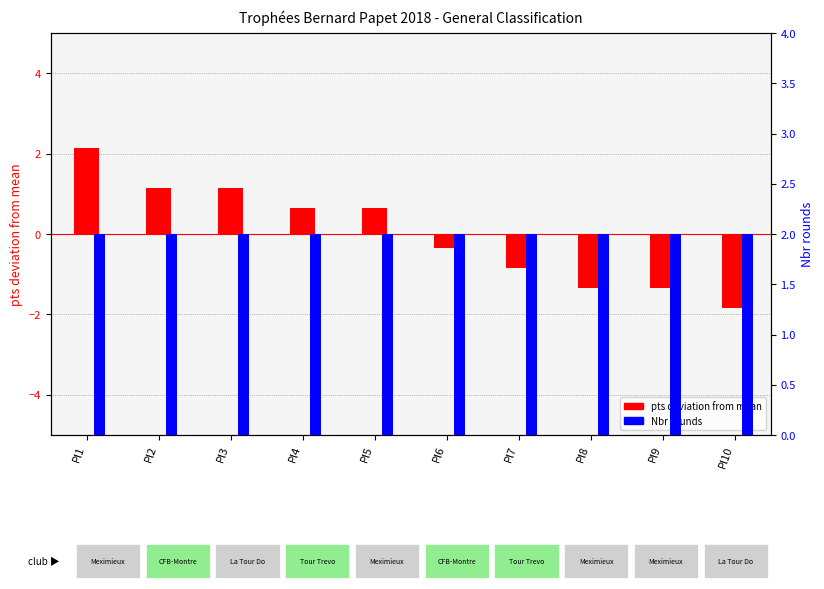

Are the bars horizontal?

No